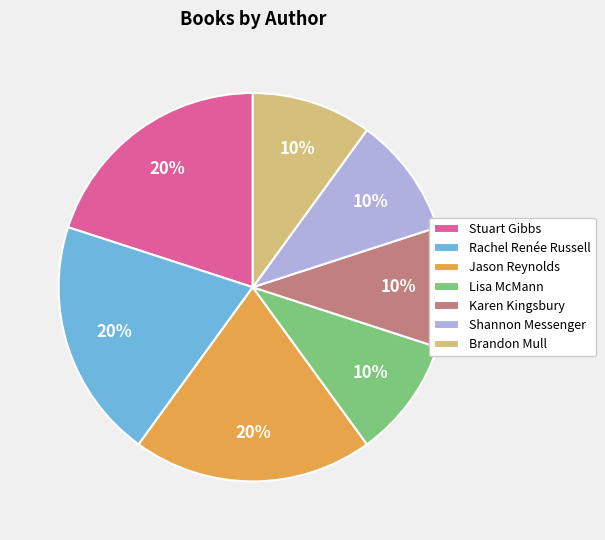

True or false: Stuart Gibbs accounts for 20% of the total.

True